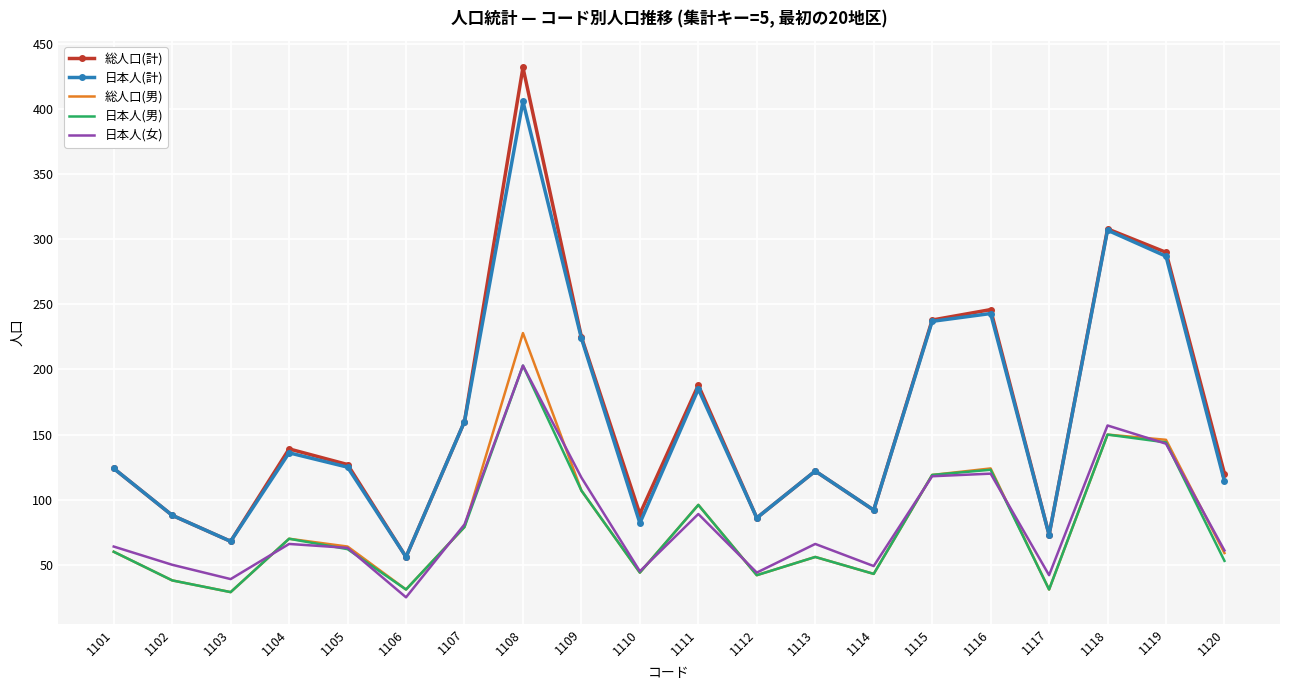

Is the value of 日本人(女) at 1119 greater than the value of 総人口(計) at 1120?

Yes